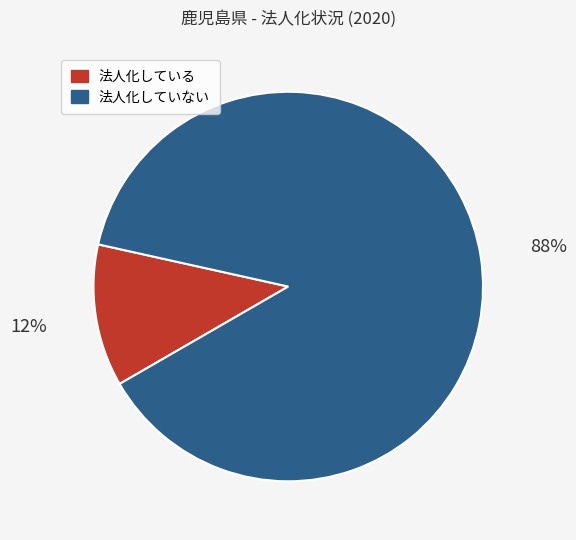

True or false: 法人化している accounts for 12% of the total.

True